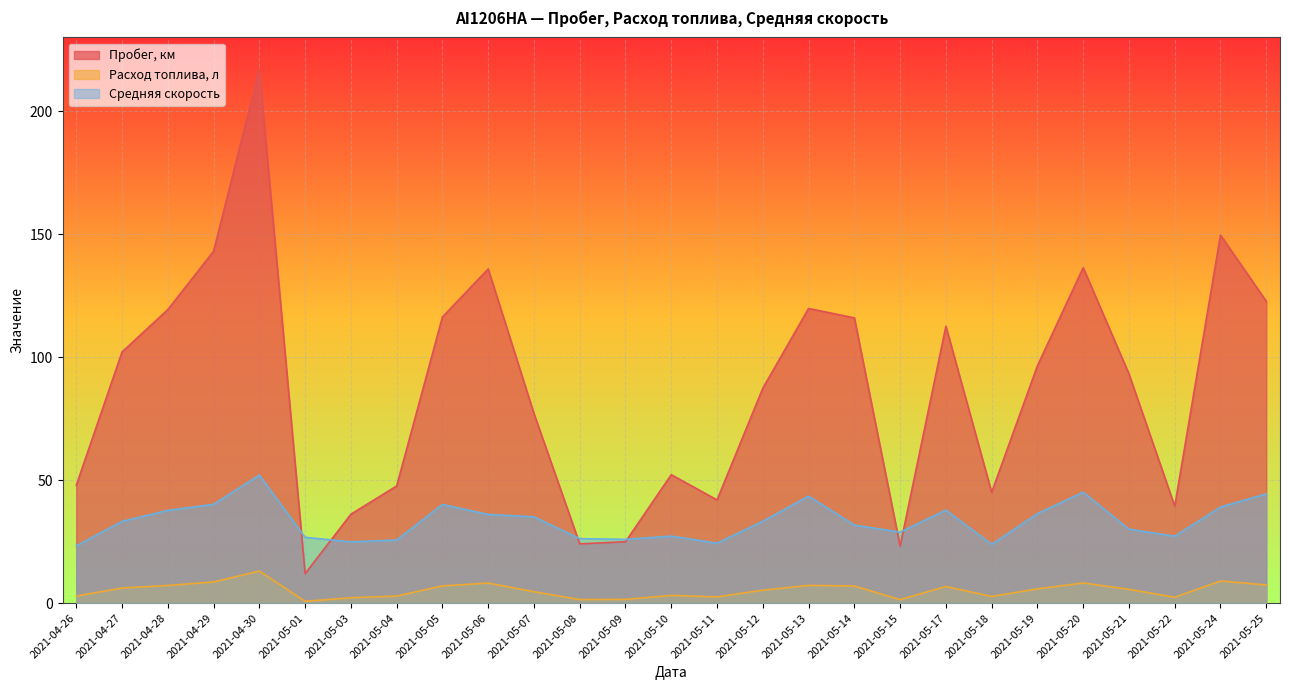

True or false: Пробег, км has a value of 187.1 at 2021-05-17.

False